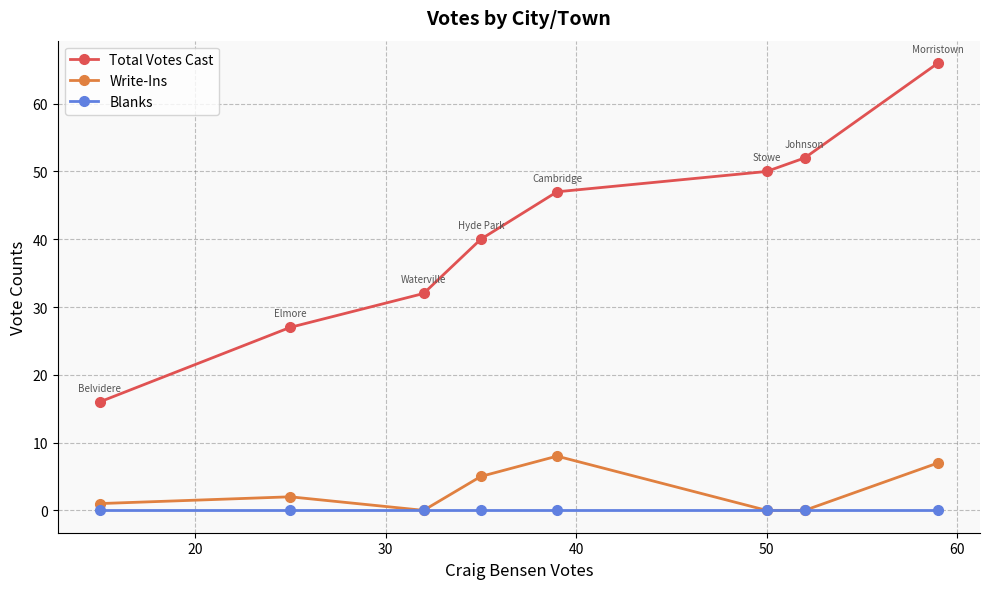

What is the difference between the second highest and minimum values in the Total Votes Cast series?

36